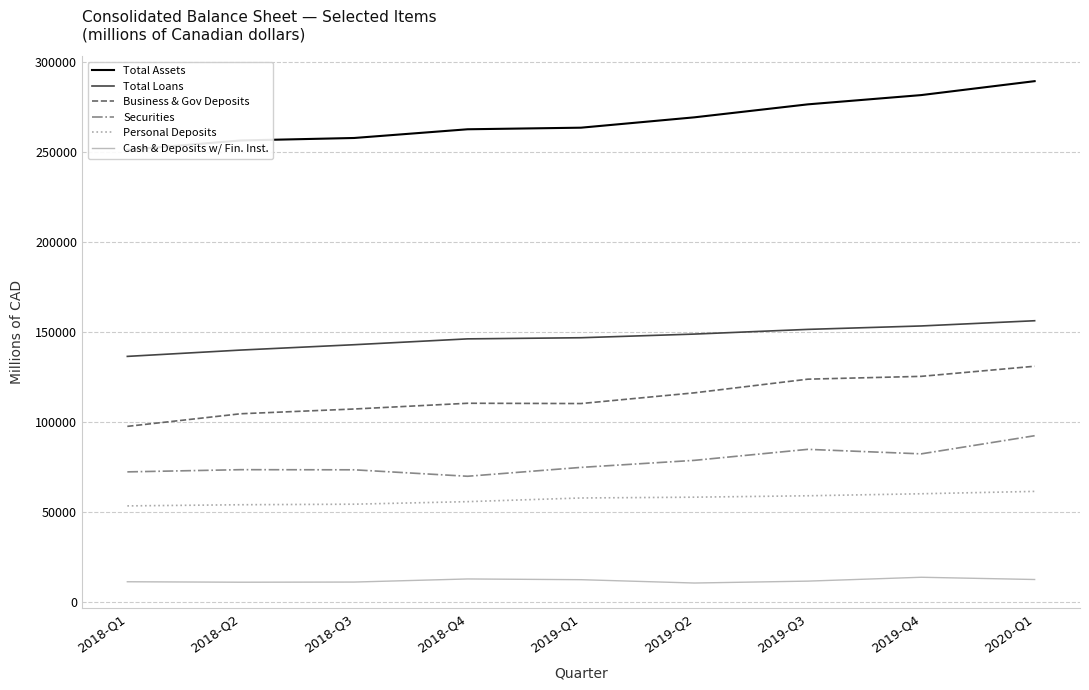

What is the highest value of the Cash & Deposits w/ Fin. Inst. series?

13698